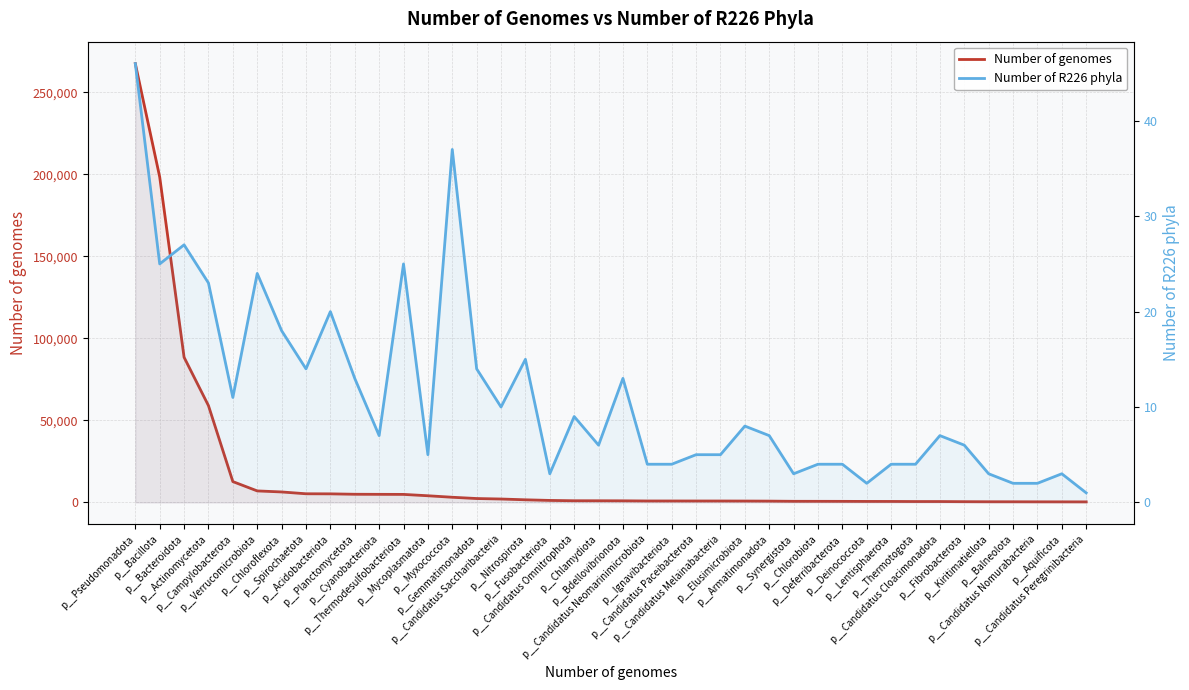

True or false: Number of genomes has more than 0 interior local peaks.

False